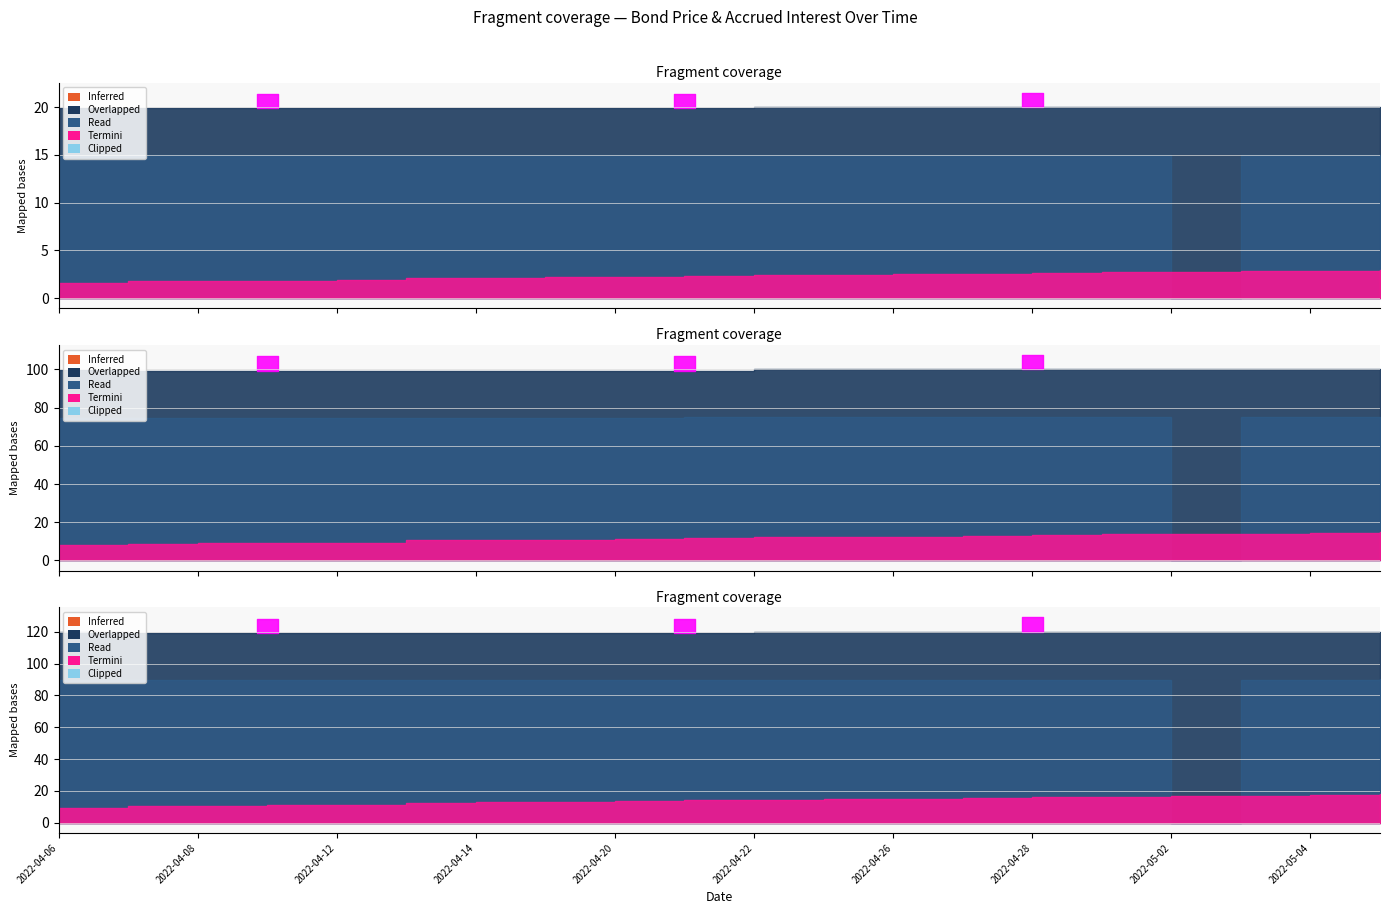

Which label corresponds to the largest value in the chart?

2022-04-22